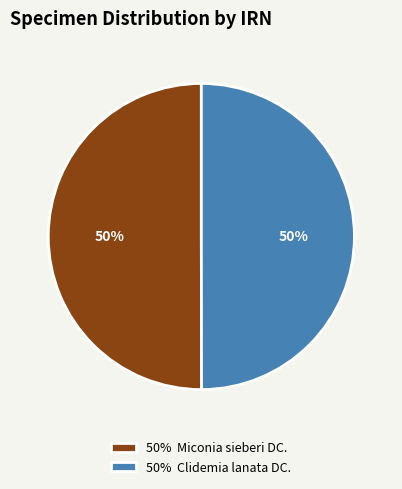

What percentage is the 50% Clidemia lanata DC. slice, to the nearest percent?

50%